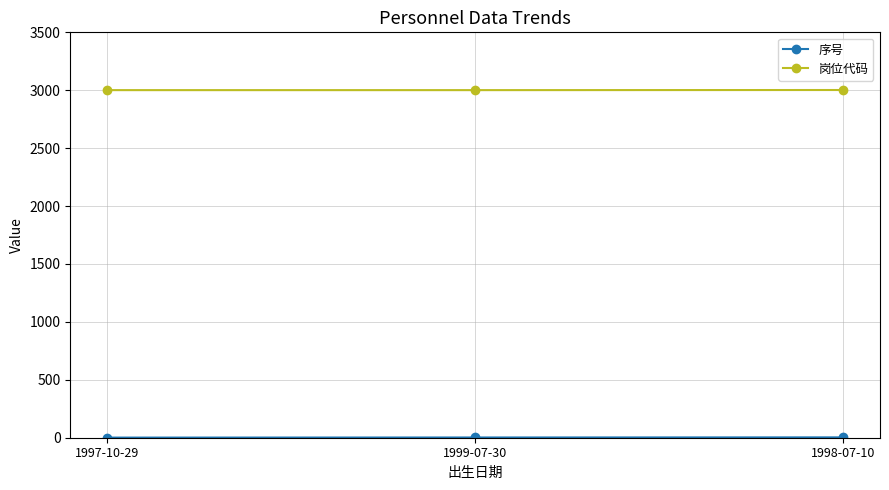

Which series has the largest total across all categories?

岗位代码